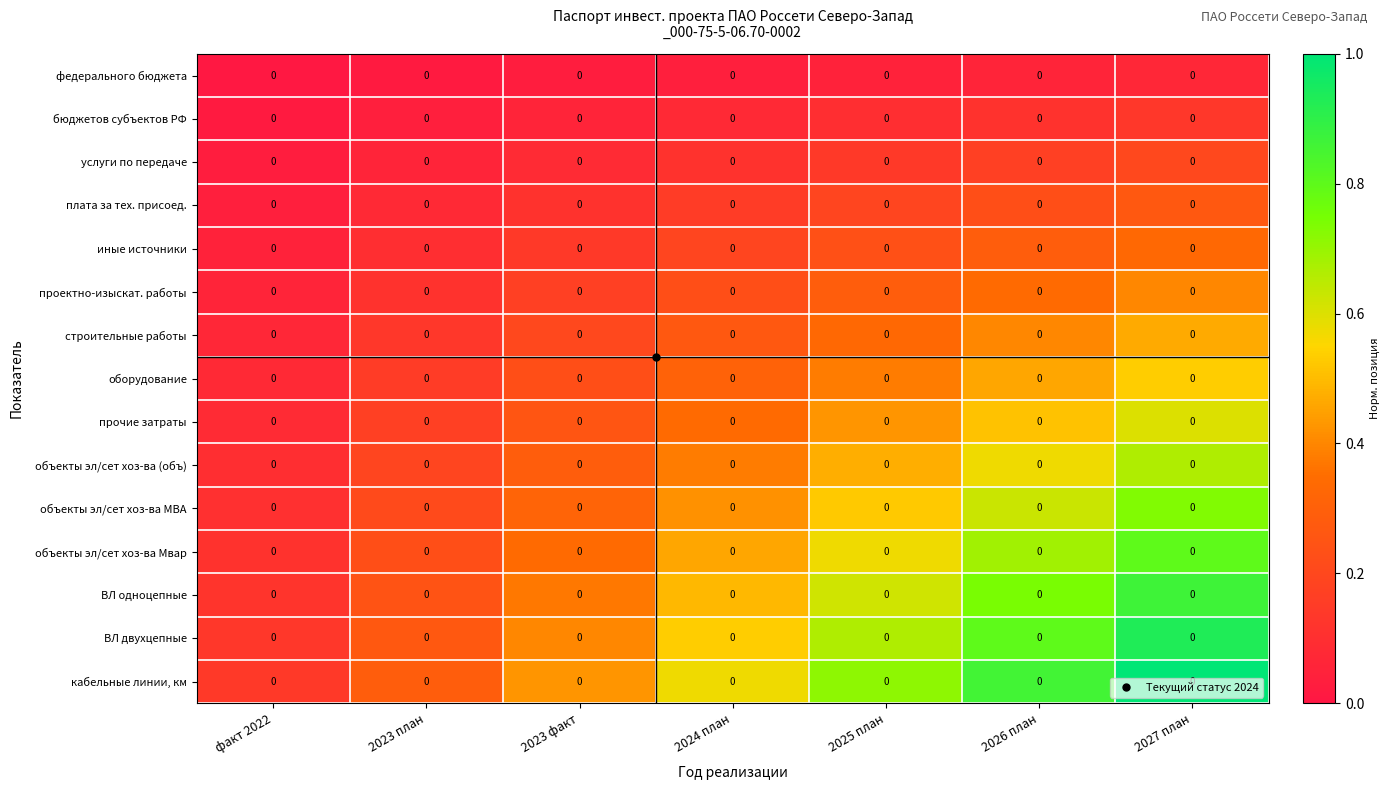

The value of ВЛ одноцепные at 2023 факт is 0.6. True or false?

False